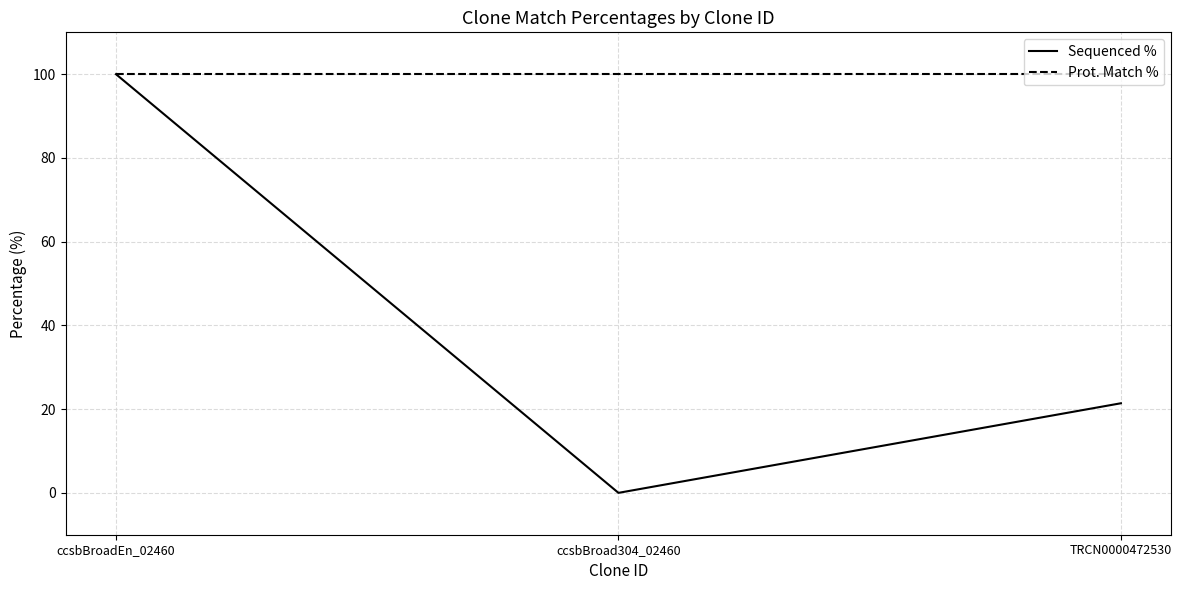

At how many categories does at least one series exceed 46?

3